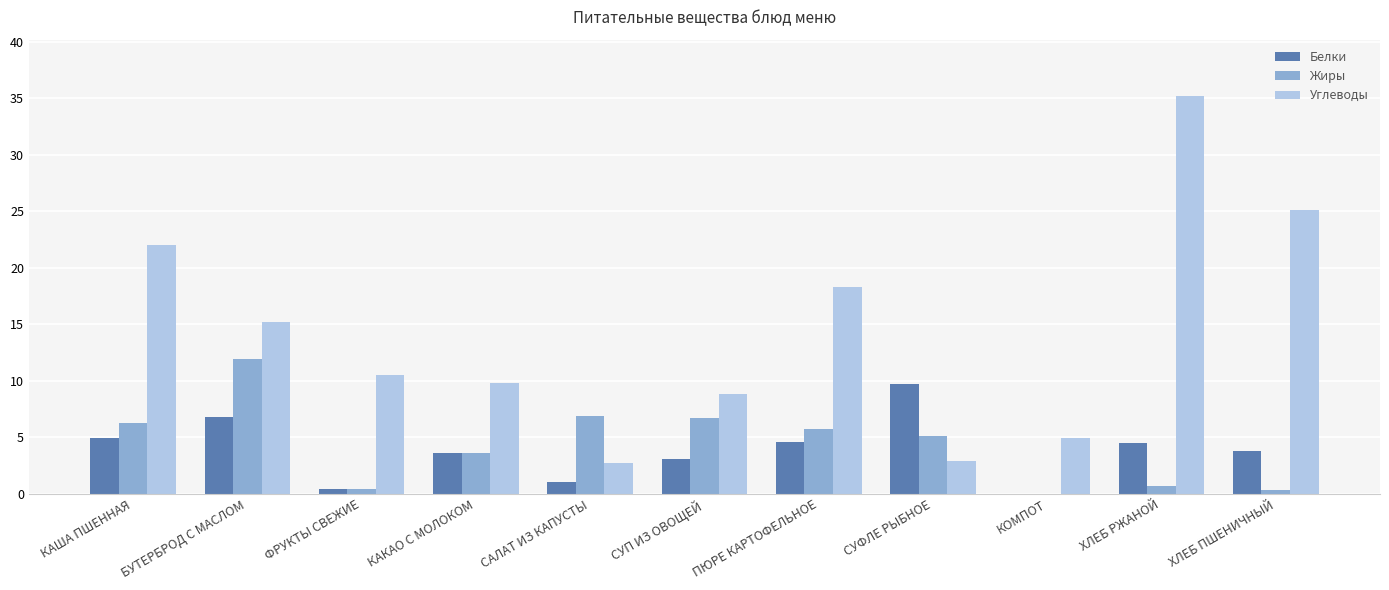

Does the chart contain stacked bars?

No